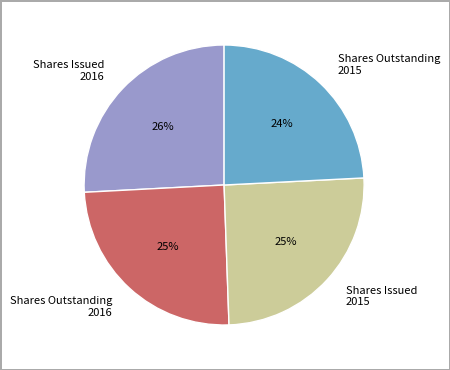

Is the sum of Shares Outstanding 2016 and Shares Issued 2016 greater than half?

Yes